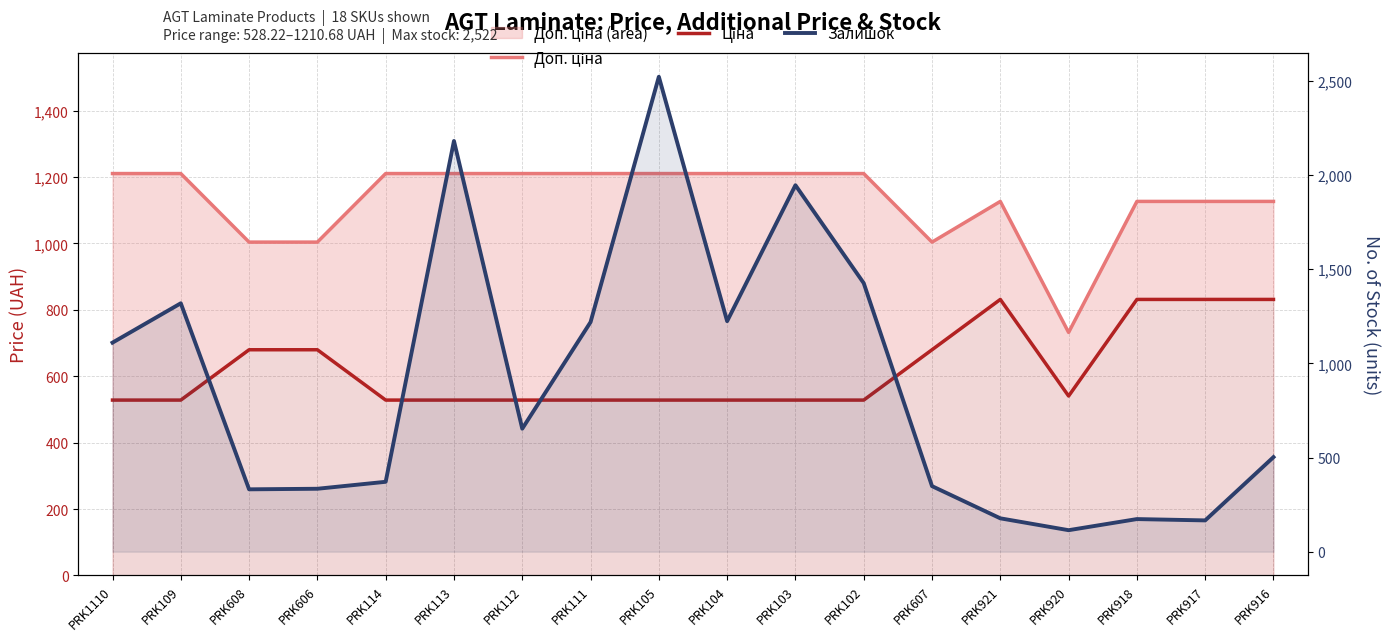

List the labels in order of Ціна value, largest first.

PRK921, PRK918, PRK917, PRK916, PRK608, PRK606, PRK607, PRK920, PRK1110, PRK109, PRK114, PRK113, PRK112, PRK111, PRK105, PRK104, PRK103, PRK102